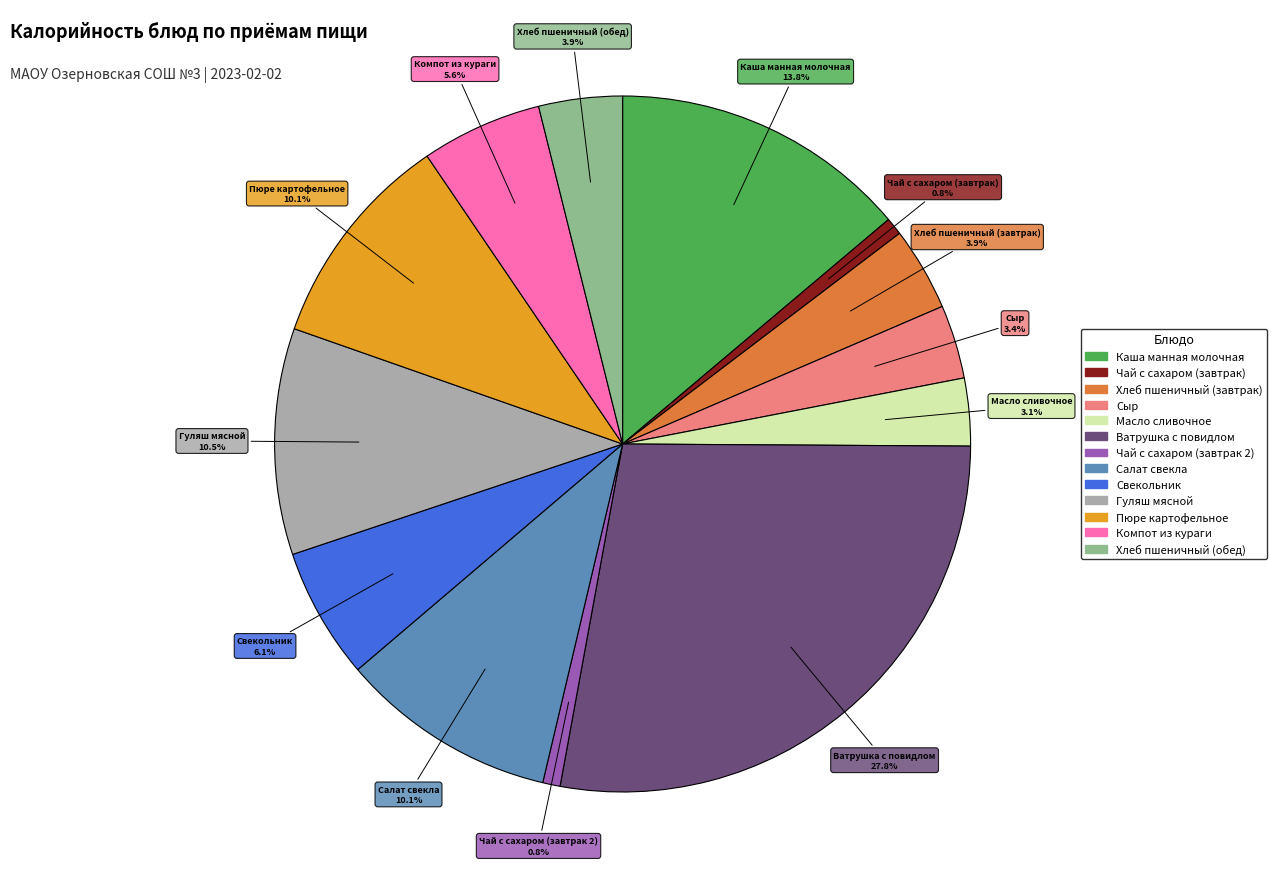

To the nearest percent, what percentage of the pie is Салат свекла?

10%